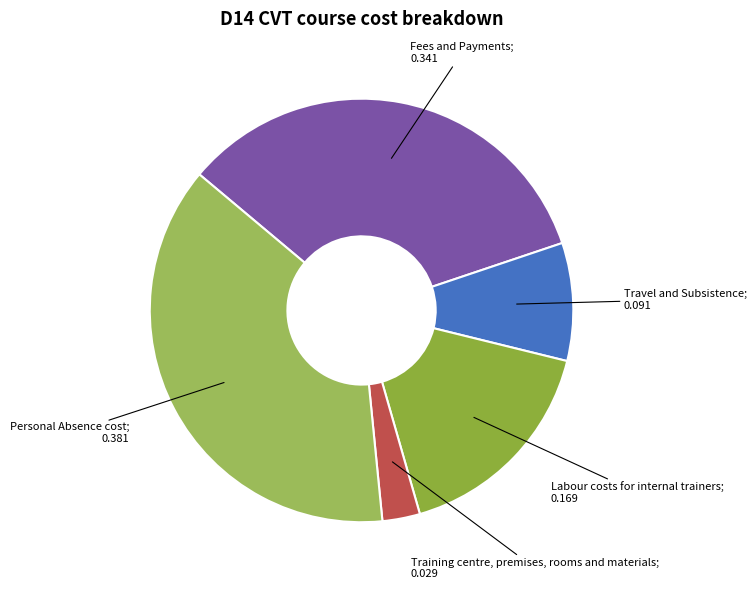

How many slices are in this pie chart?

5